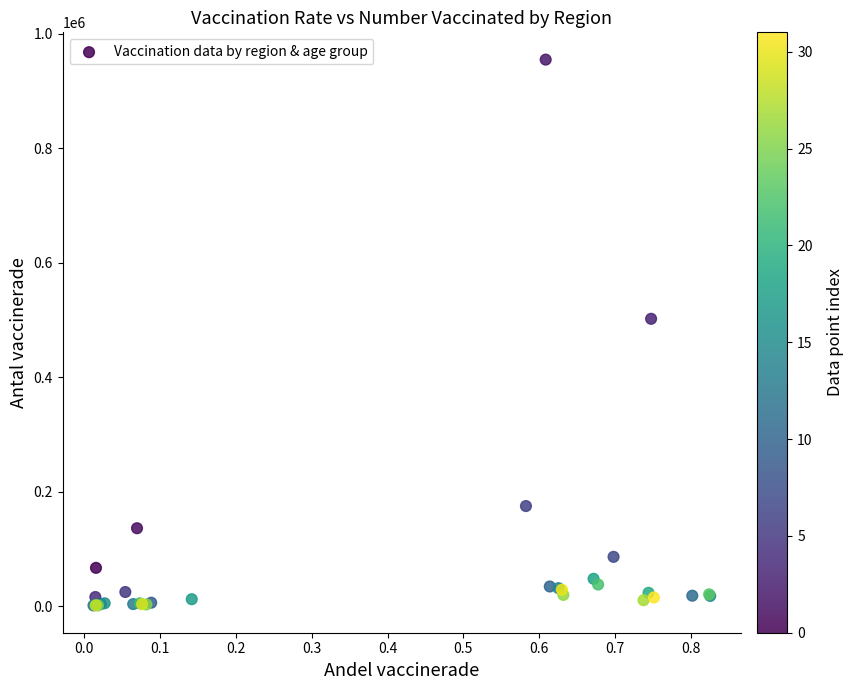

What Y value in the scatter plot is closest to 477922?

501888